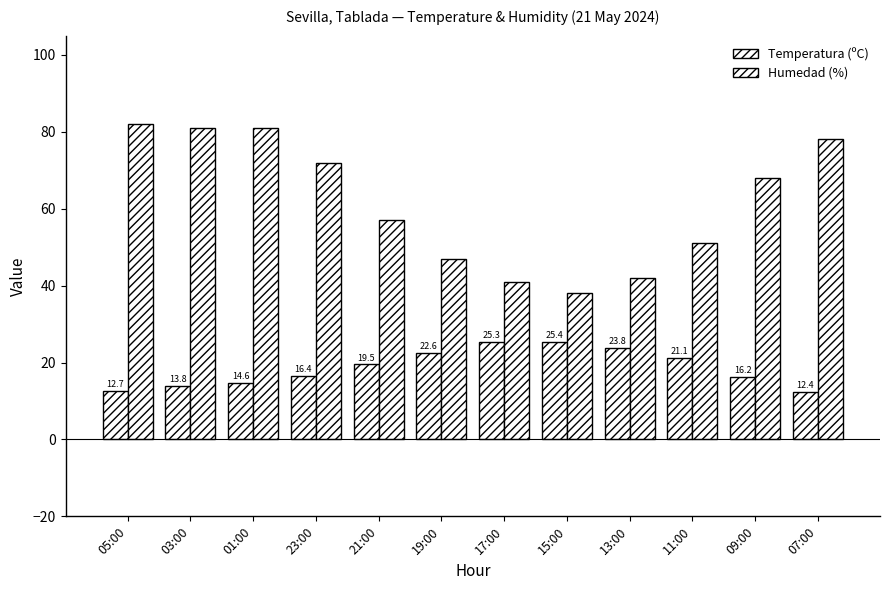

How many bars are there in each group?

2